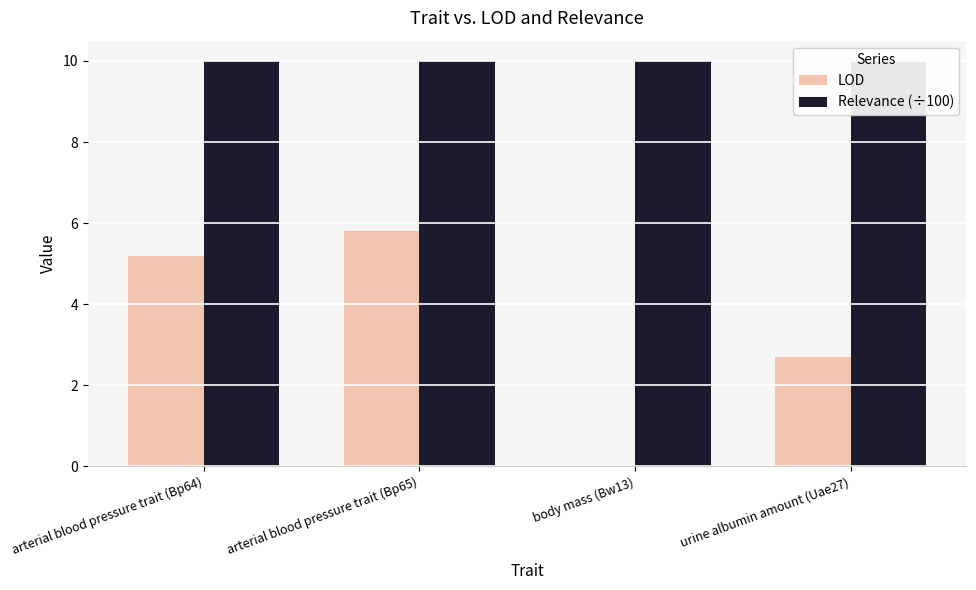

Is the value of LOD at urine albumin amount (Uae27) greater than the value of Relevance (÷100) at urine albumin amount (Uae27)?

No